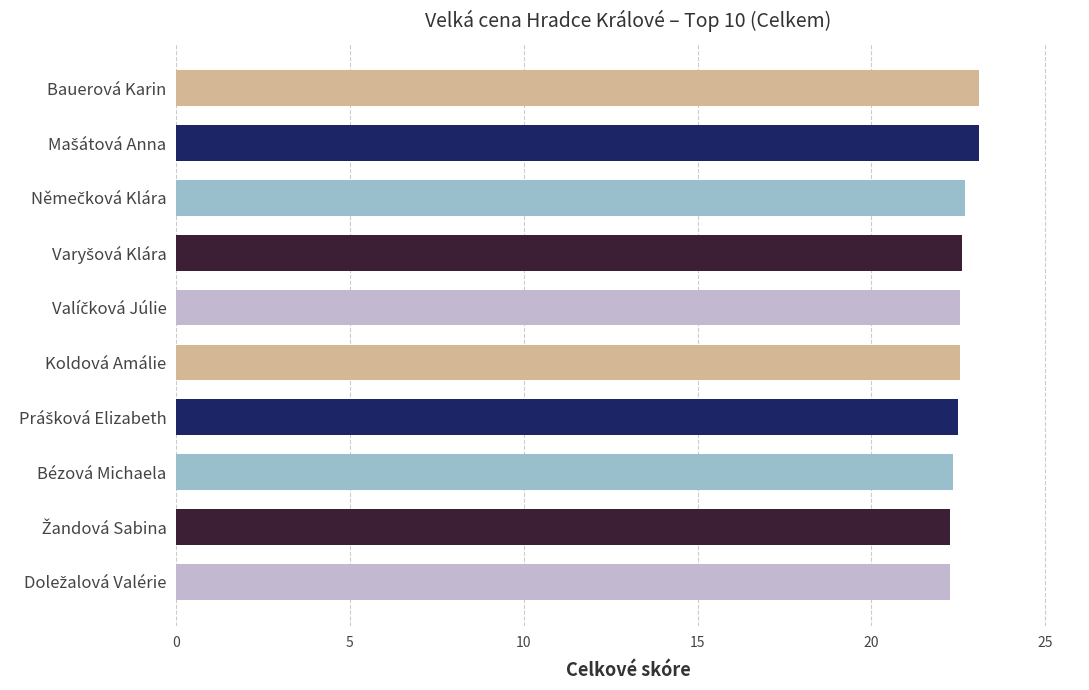

True or false: the data shows 22.6 at Koldová Amálie.

True